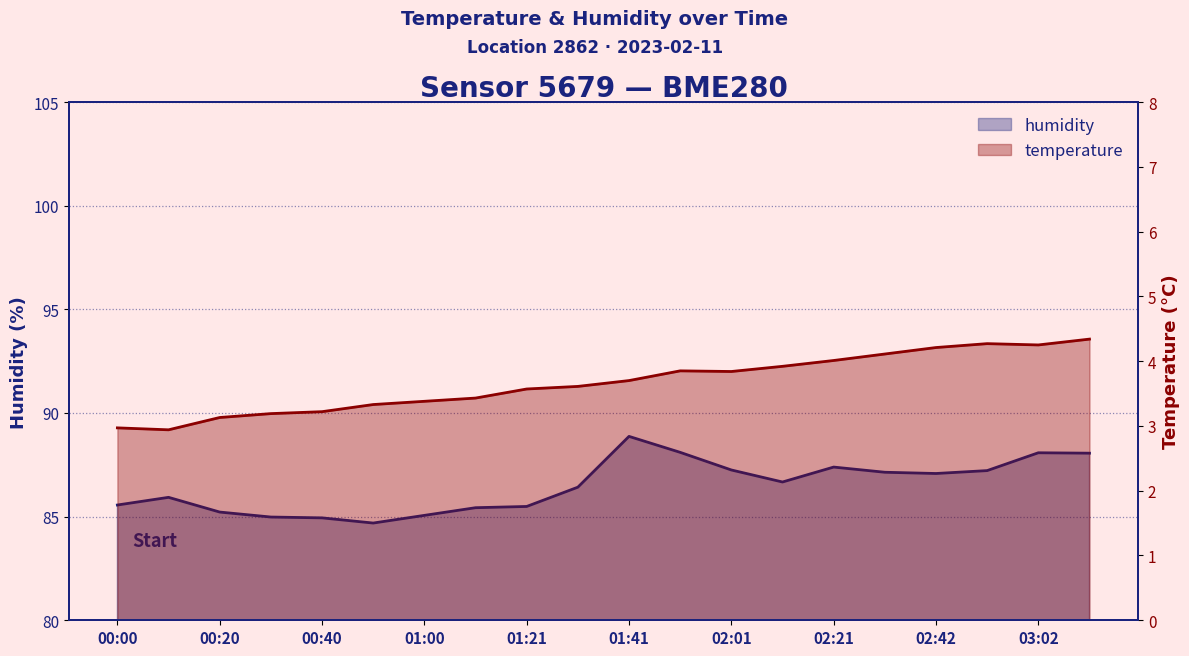

Which category has the lowest value in the temperature series?

00:10